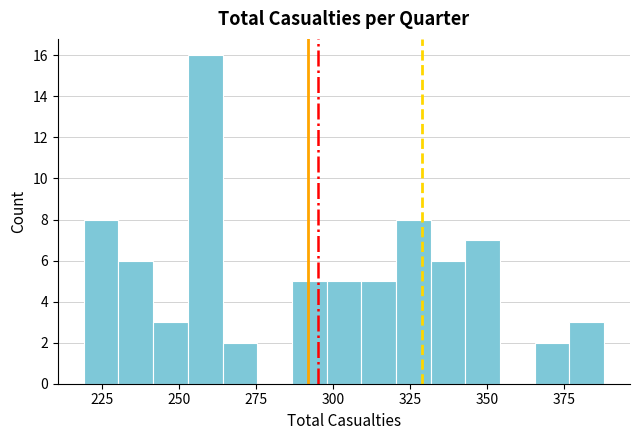

Read against the x-axis, roughly where is the centre of the tallest bar?

260